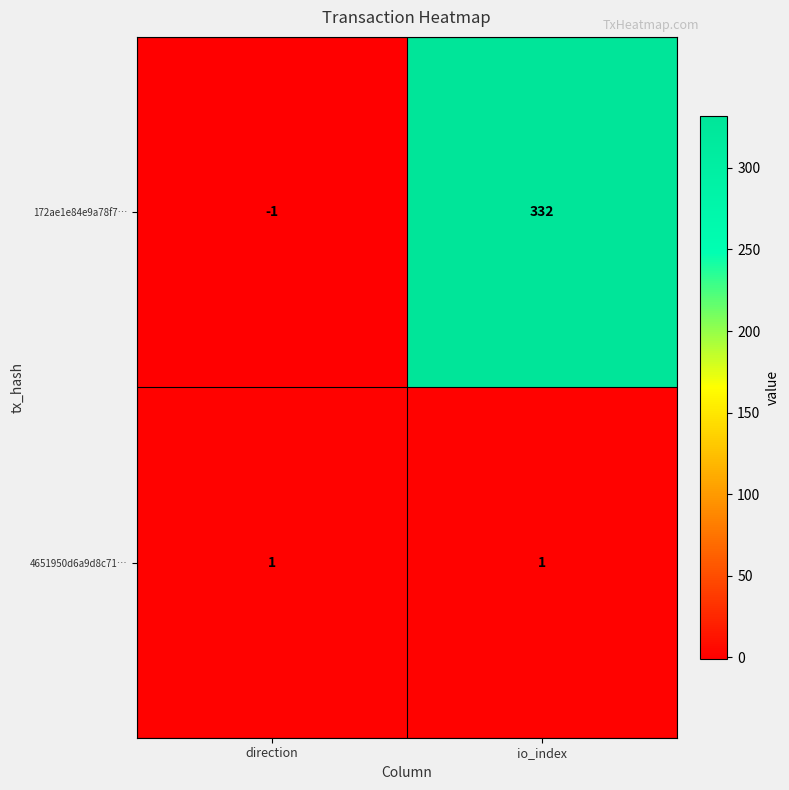

What is the average value of the 172ae1e84e9a78f7… series?

166